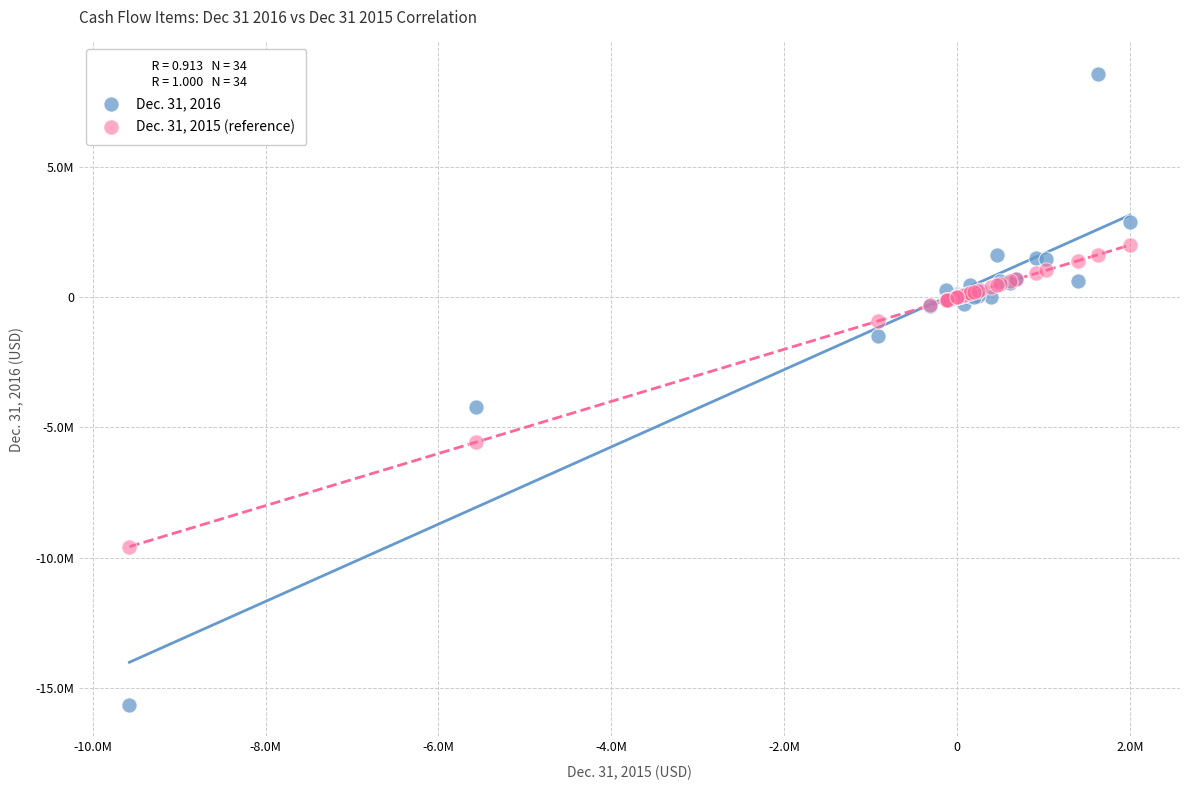

What are all the series names shown in the legend?

Dec. 31, 2016, Dec. 31, 2015 (reference)